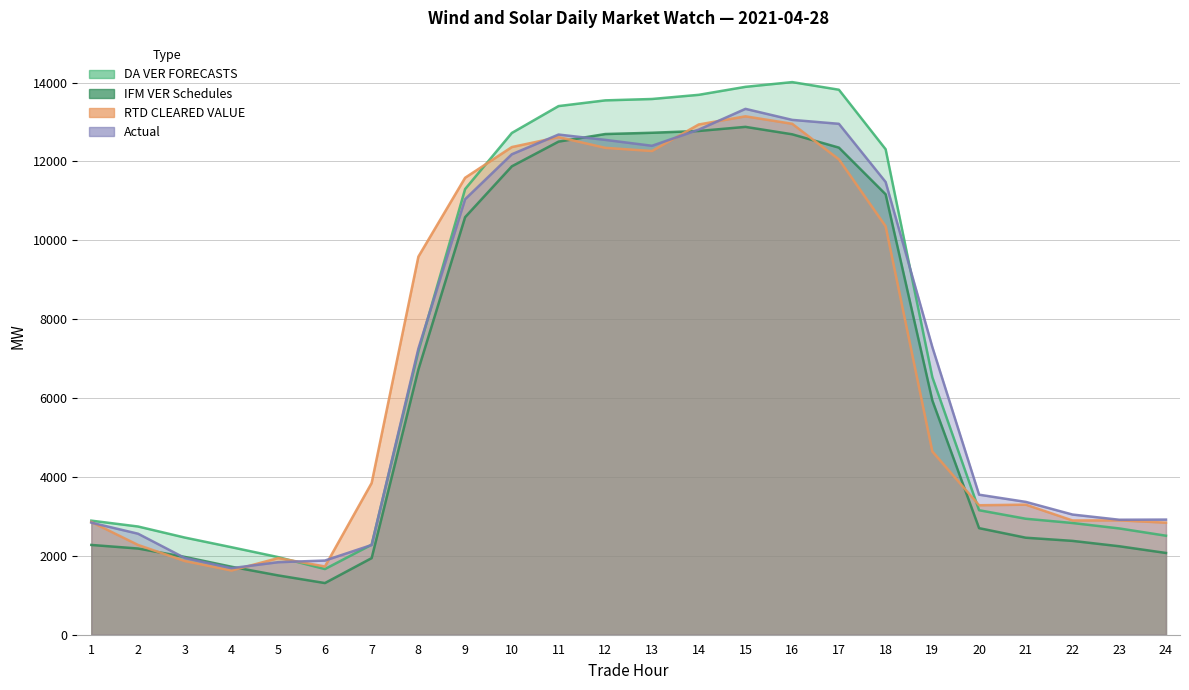

Which series has the largest total across all categories?

DA VER FORECASTS